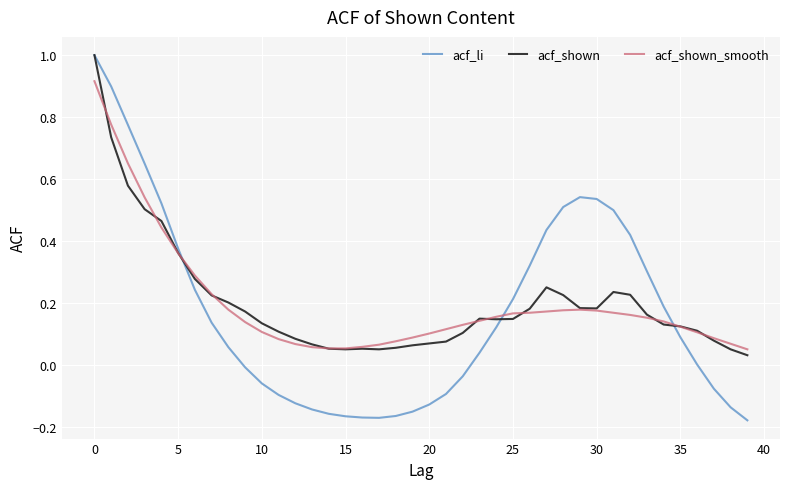

How many times do acf_li and acf_shown_smooth cross each other?

3